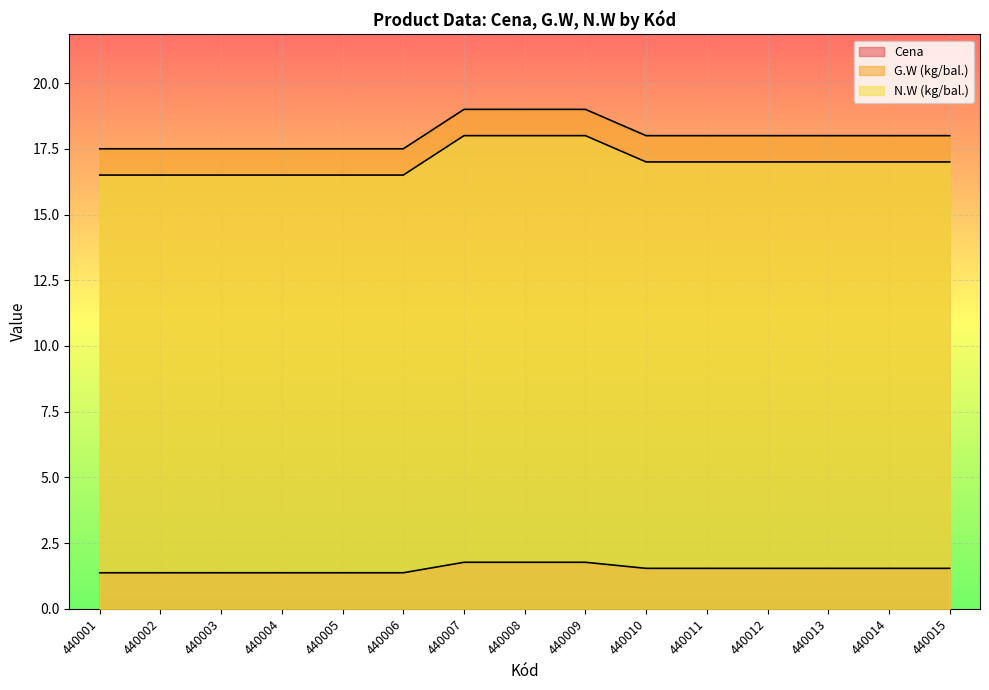

What is the total value across all series at 440004?

35.4